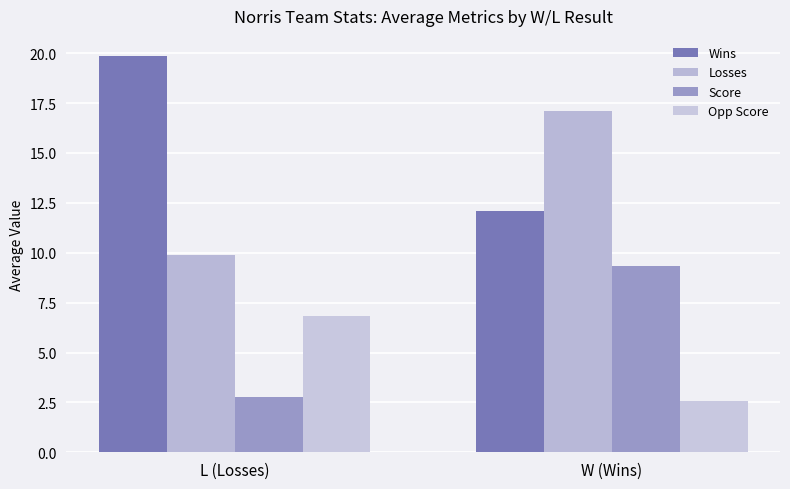

Reading left to right, transcribe all the data shown in this chart.

Wins: L (Losses)=19.9	W (Wins)=12.1
Losses: L (Losses)=9.9	W (Wins)=17.1
Score: L (Losses)=2.8	W (Wins)=9.3
Opp Score: L (Losses)=6.8	W (Wins)=2.6